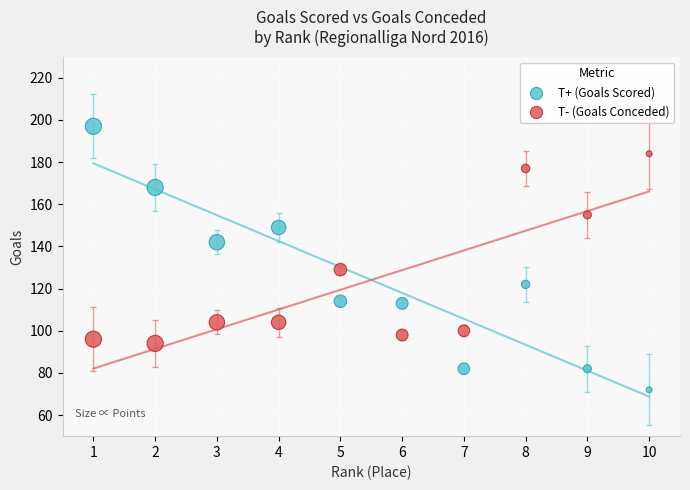

Across all data points, what is the range of Y values (max minus min)?

125